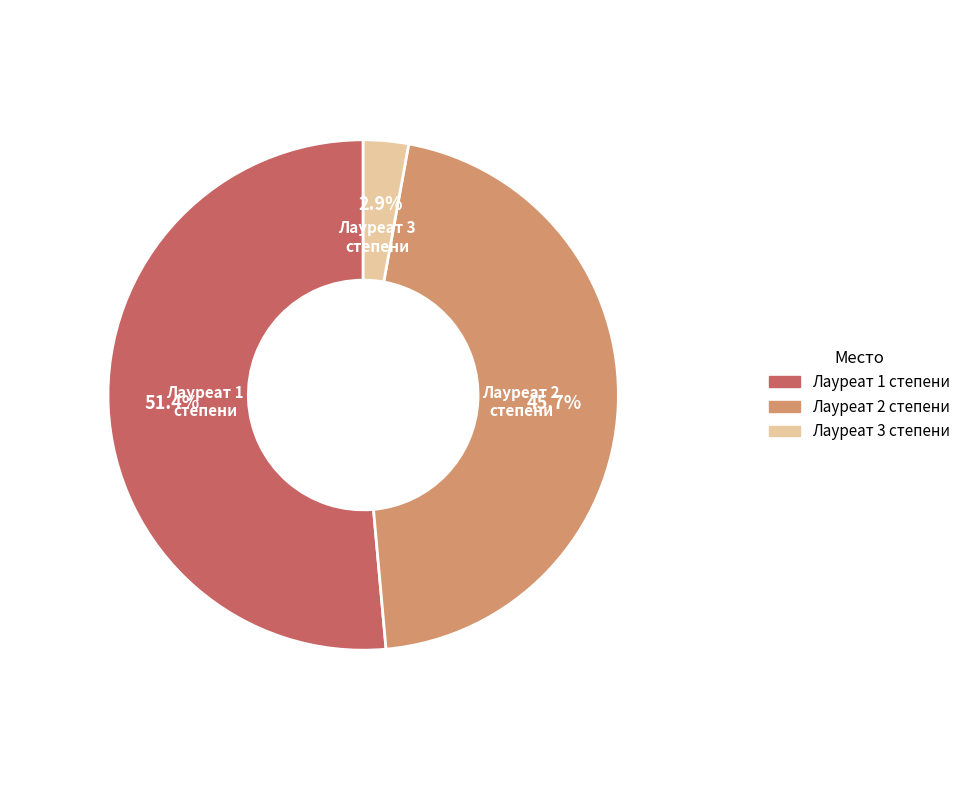

To the nearest percent, what is the combined percentage of Лауреат 1 степени and Лауреат 2 степени?

97%